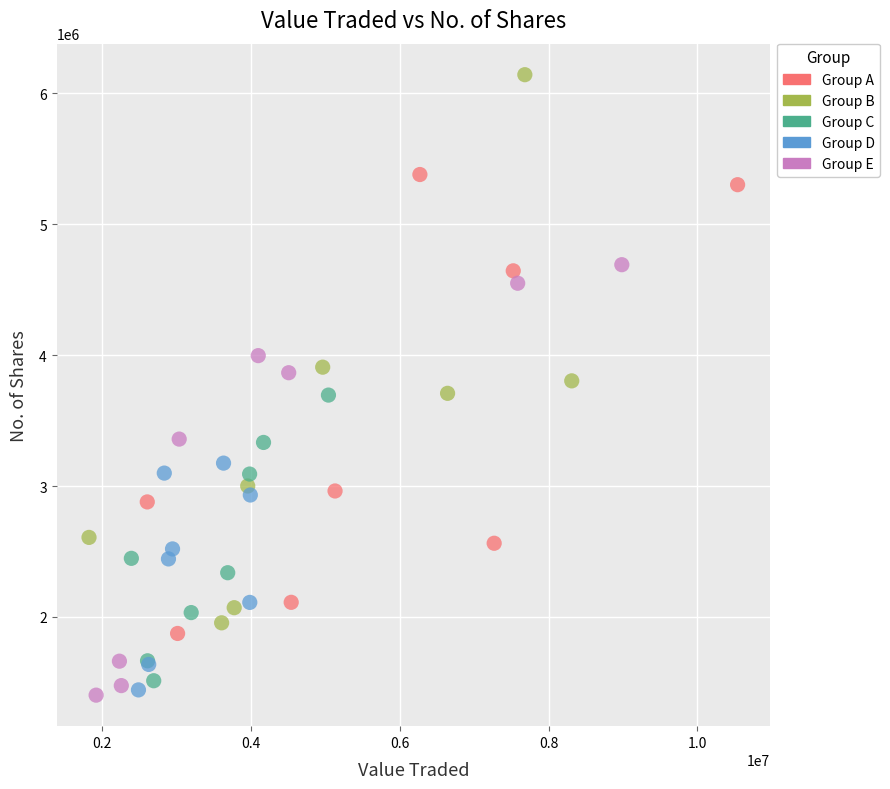

Which series has the widest spread of Y values?

Group B